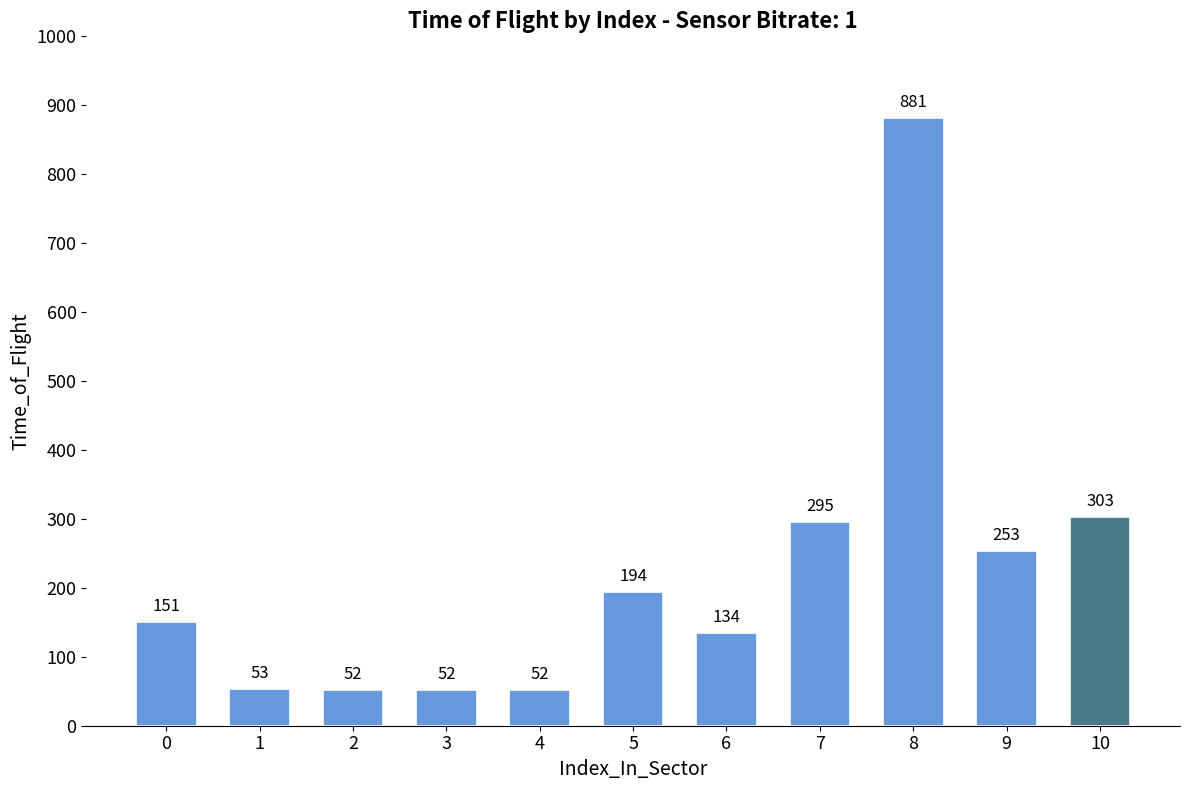

What is the difference between the maximum and second lowest values?

829